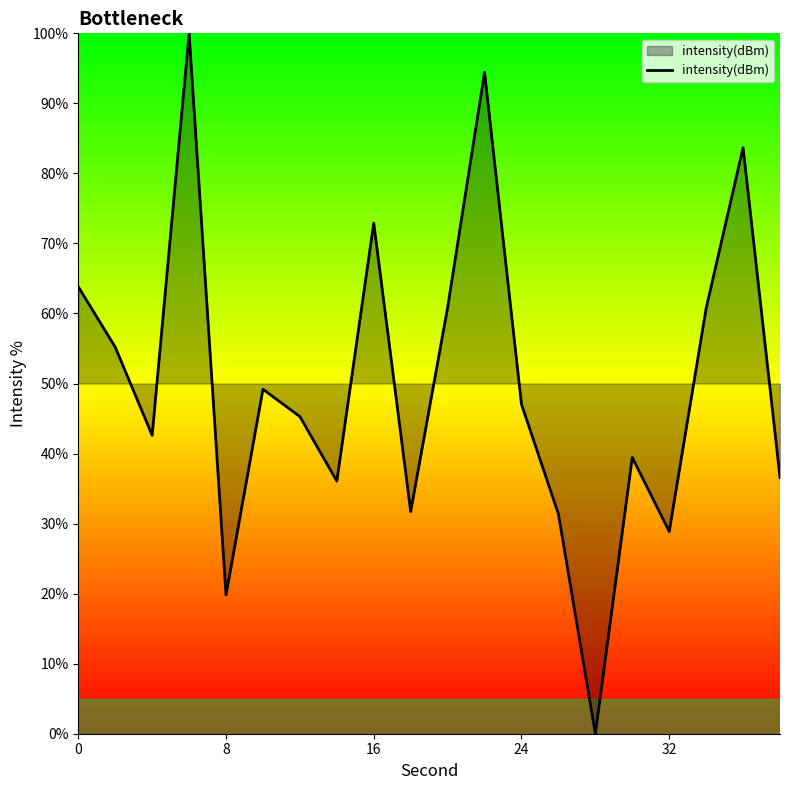

What is the greatest value displayed?

100.0